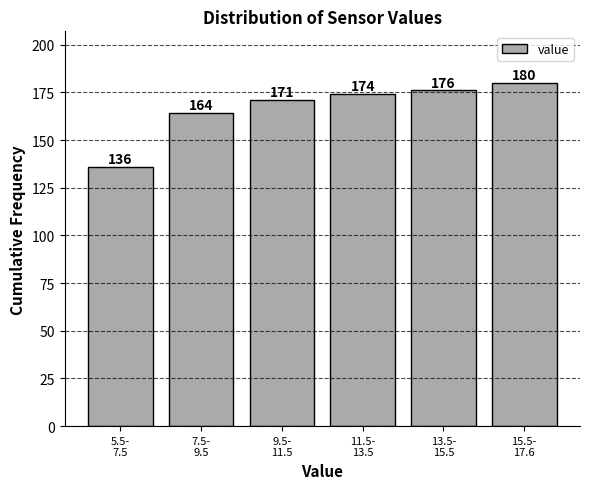

Reading left to right, extract all data points from this chart.

136	164	171	174	176	180